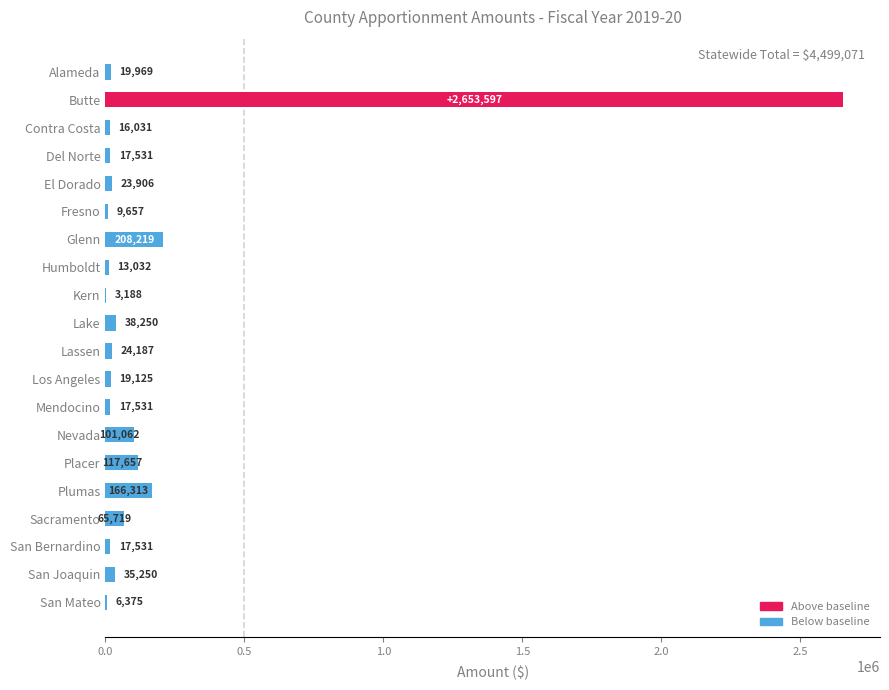

How many categories are shown in the chart?

20